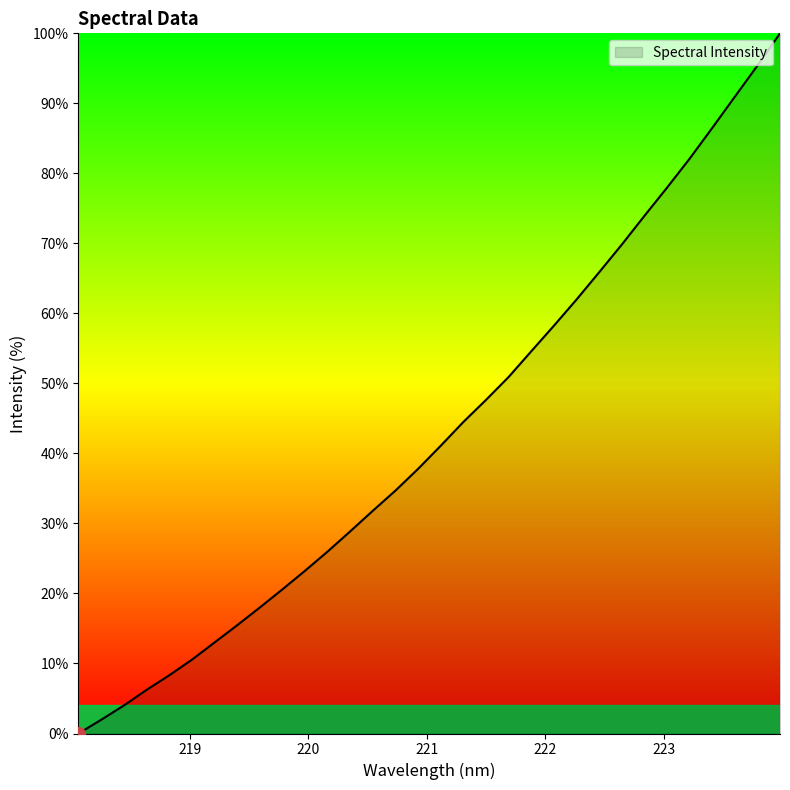

What is the difference between the maximum and minimum values?

100.0